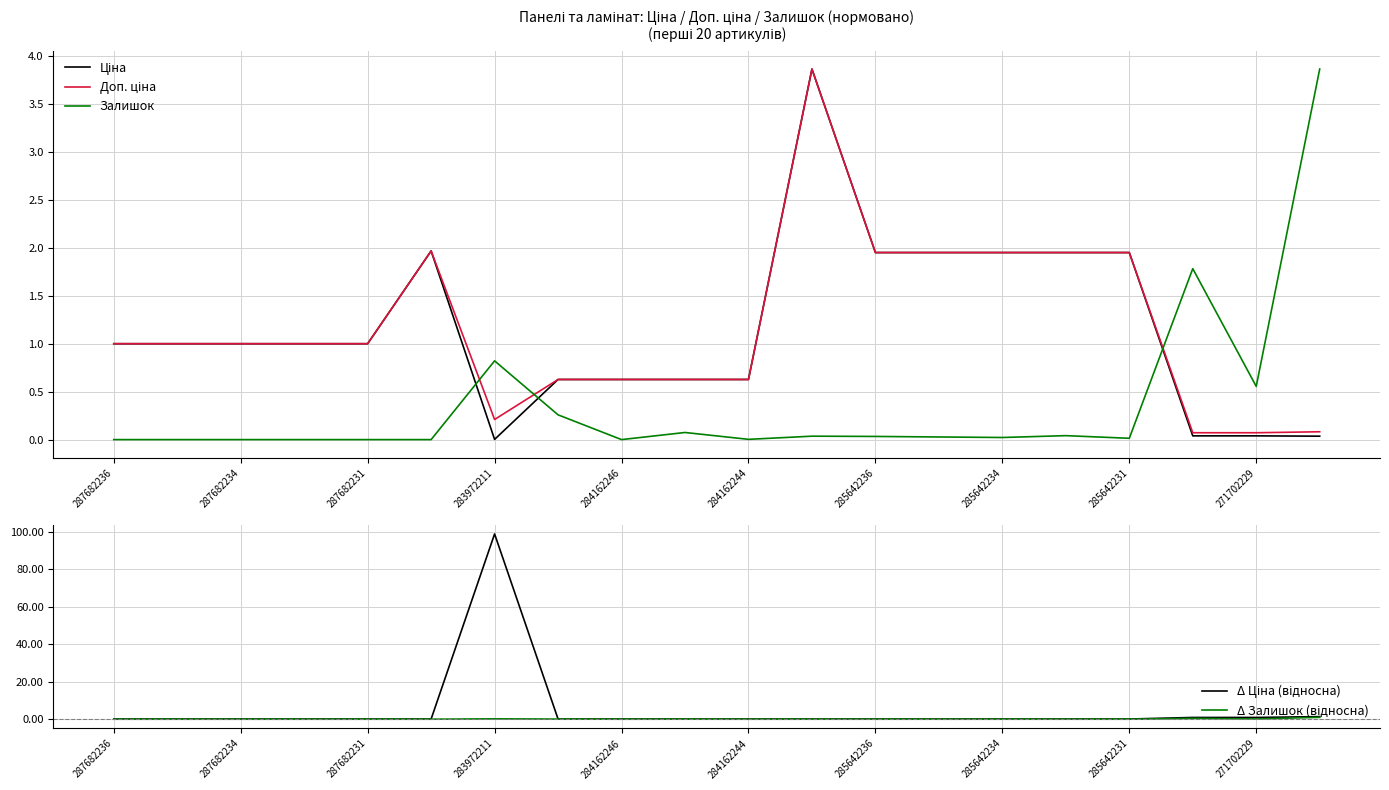

Where is Залишок nearest to the value 1?

283972211